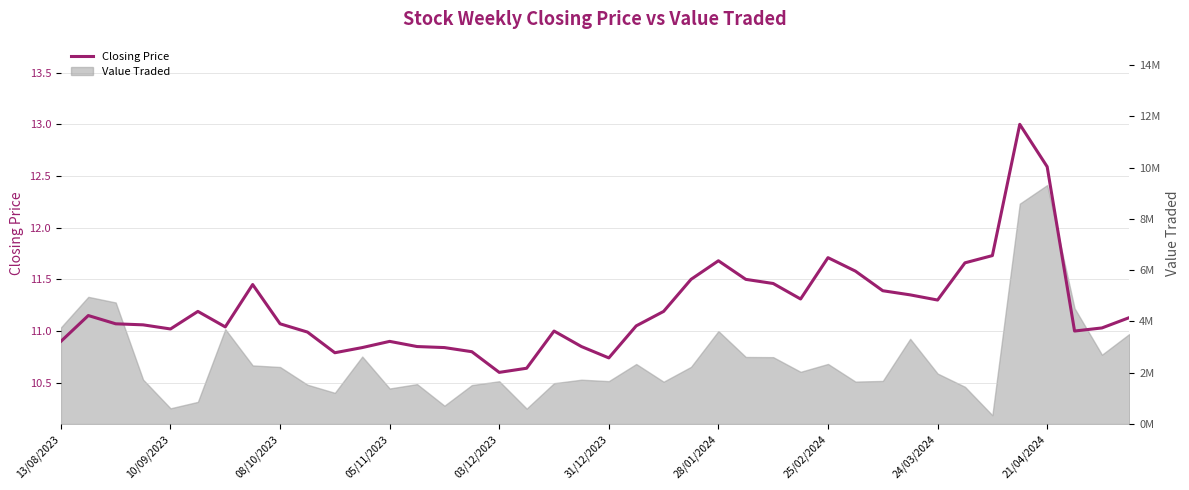

How many interior local peaks (higher than both neighbors) does the data have?

8